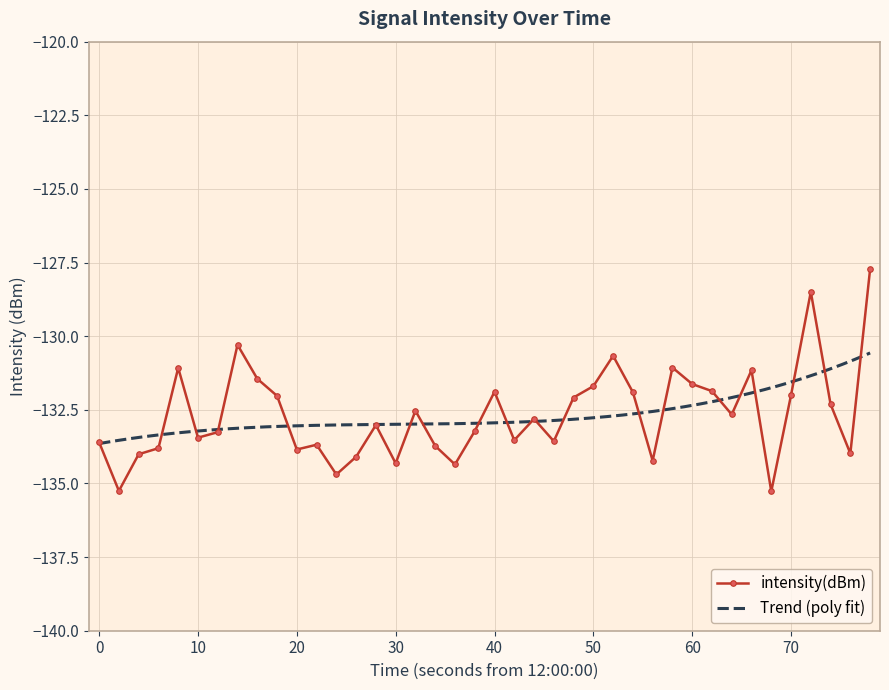

What is the highest value of the intensity(dBm) series?

-127.7